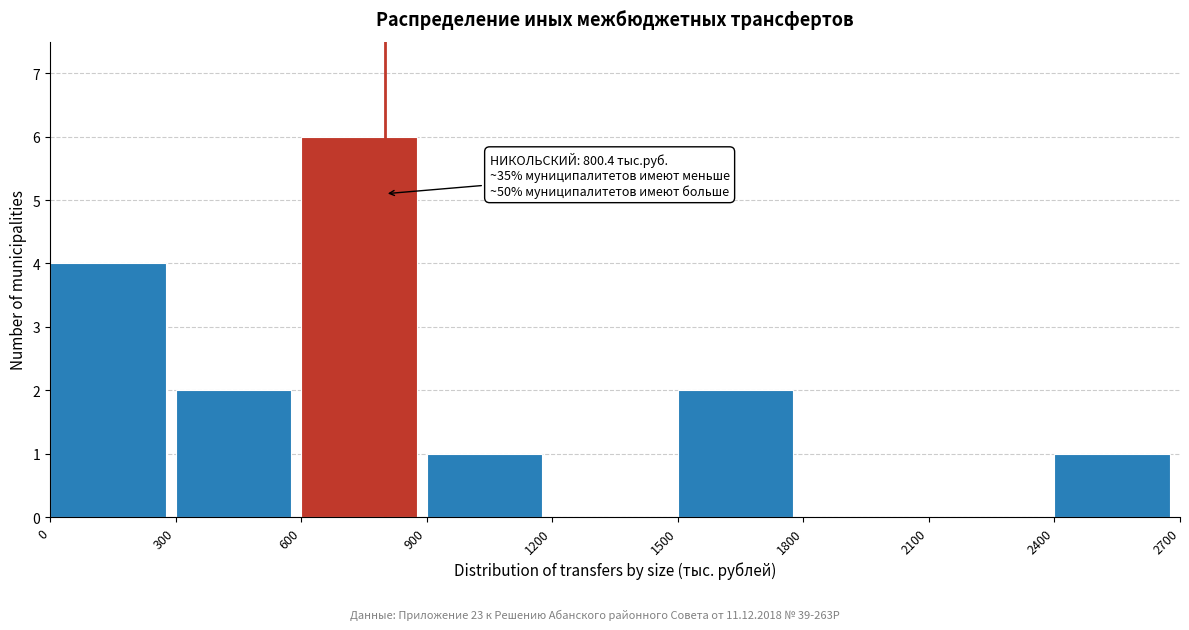

Which range on the x-axis has the tallest bar?

600 to 900